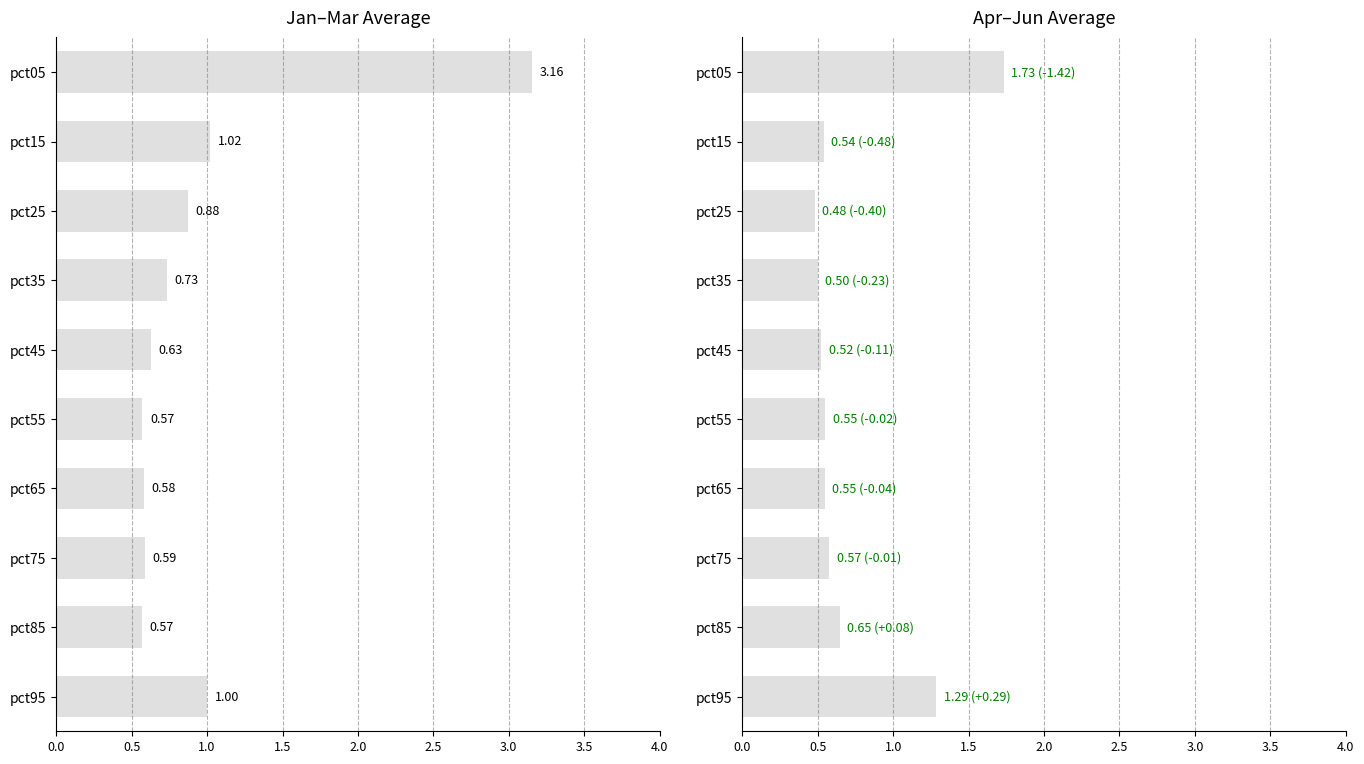

Where is Jan–Mar Average nearest to the value 1?

9